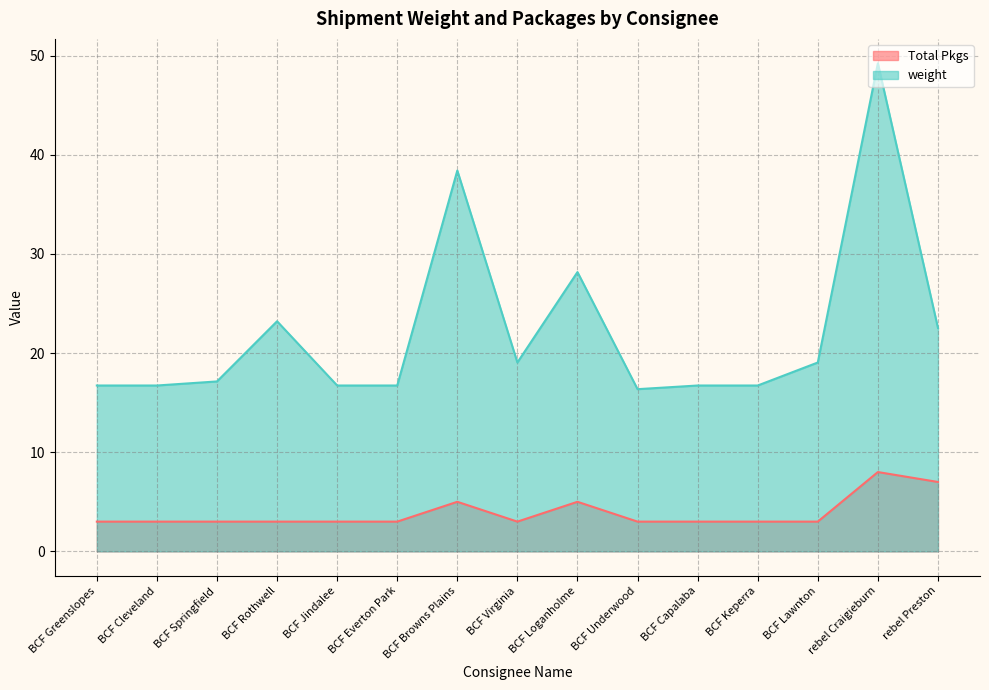

The Total Pkgs series shows 3.0 at BCF Springfield. True or false?

True